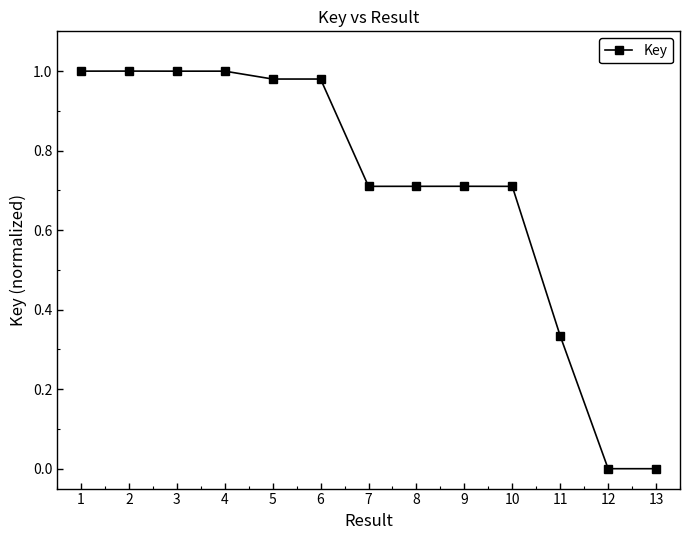

What is the value of the 8th point from the left?

0.7